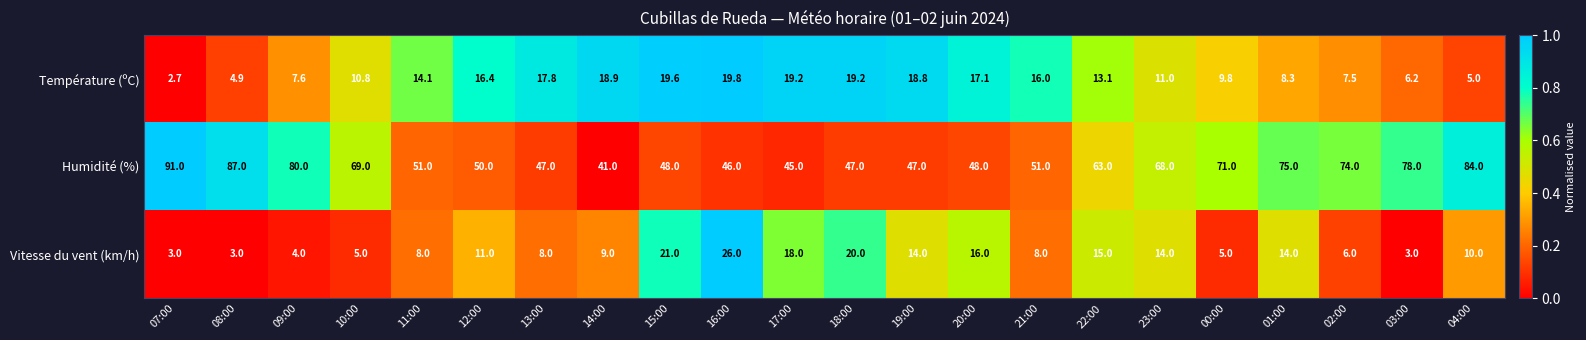

What is the total value across all series at 11:00?

73.1